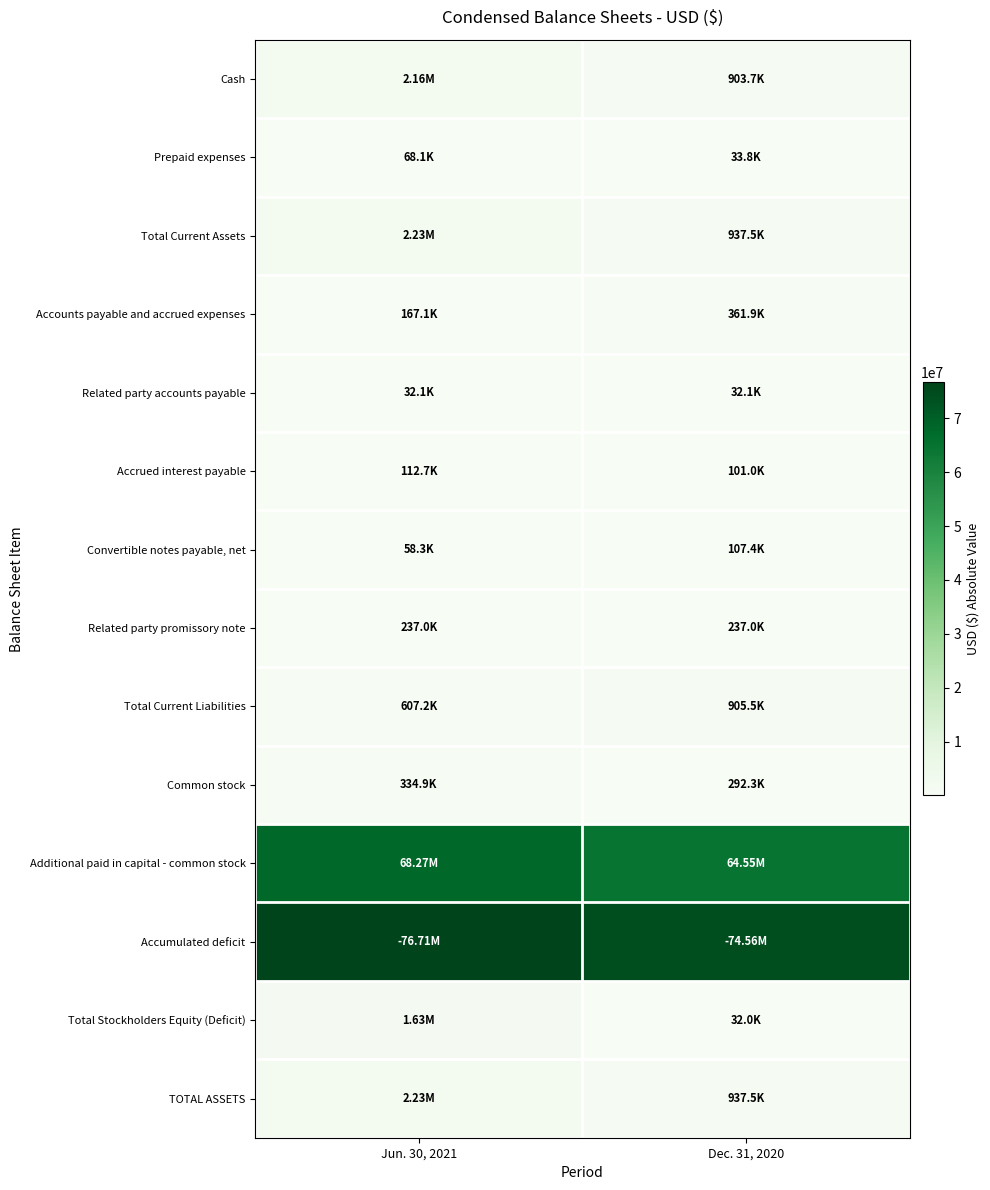

What is the spread (max minus min) of values at Dec. 31, 2020?

74526067